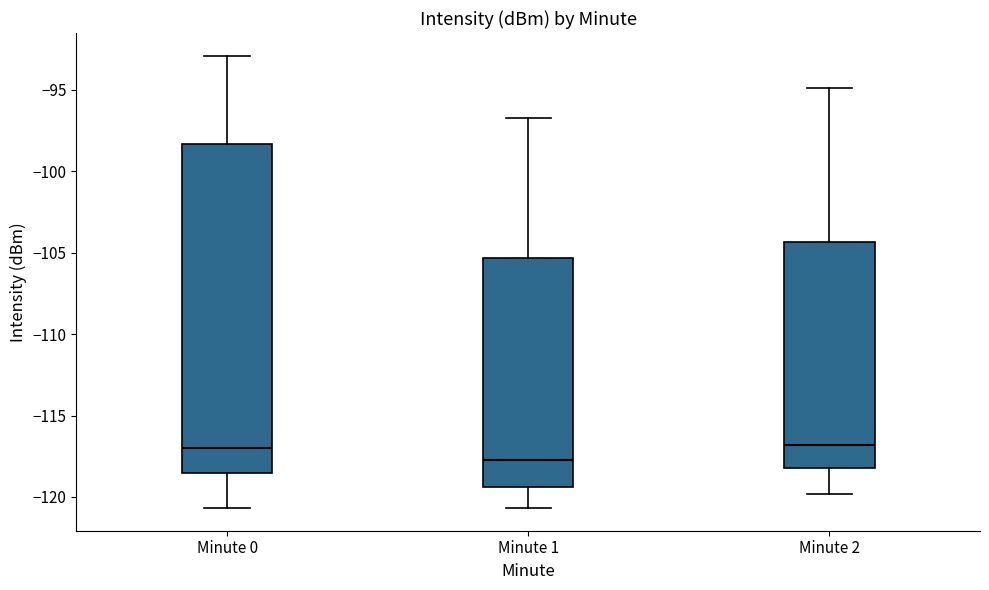

Where does the lower whisker of the box for Minute 2 end on the y-axis? The values are not printed on the chart, so give them approximately, as read against the axis.

-120.0